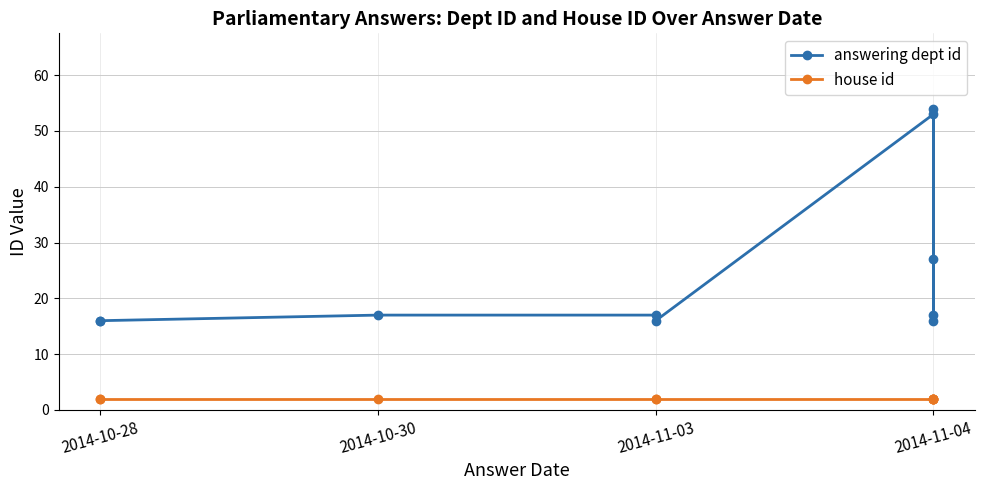

What is the difference between the maximum and second lowest values in the answering dept id series?

38